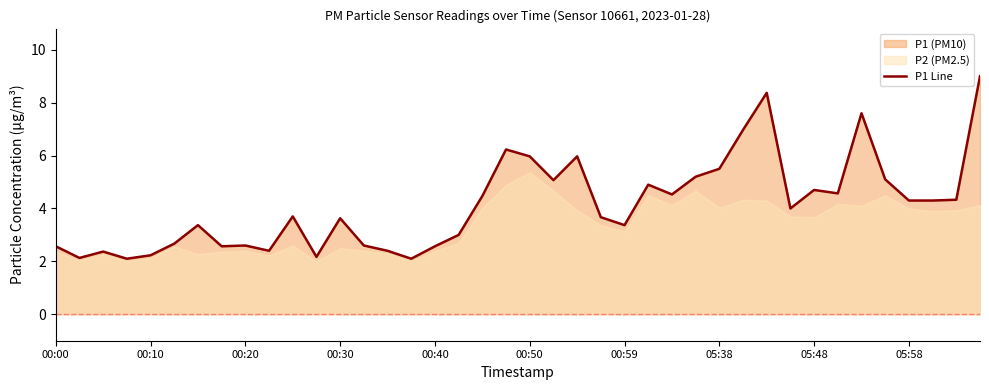

Is it true that P1 Line equals 2.6 at 00:00?

True